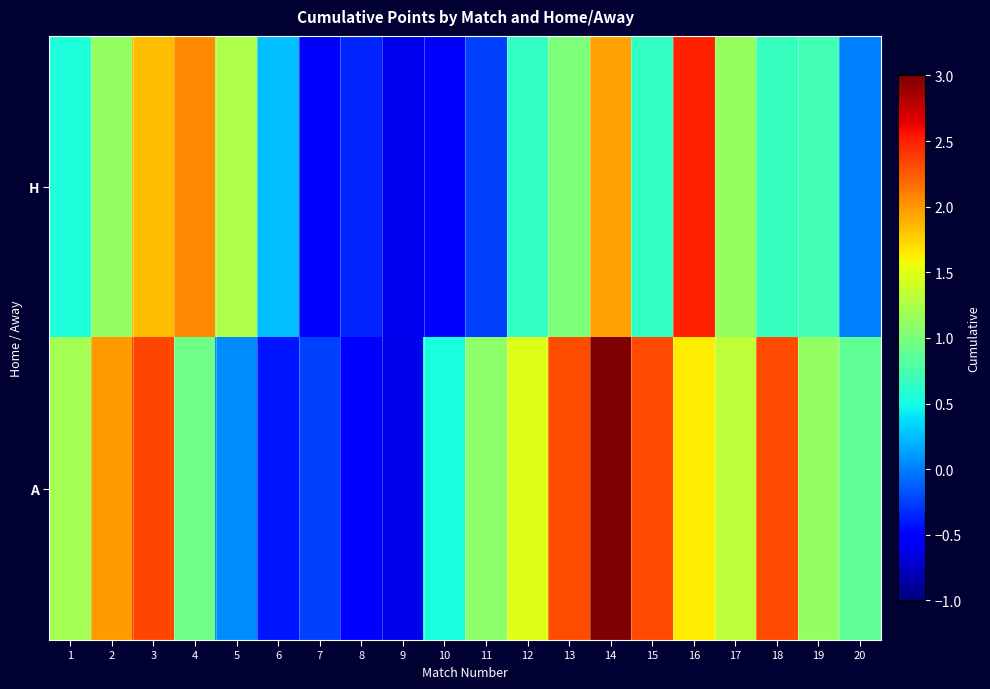

Which series has the largest range (max minus min)?

A